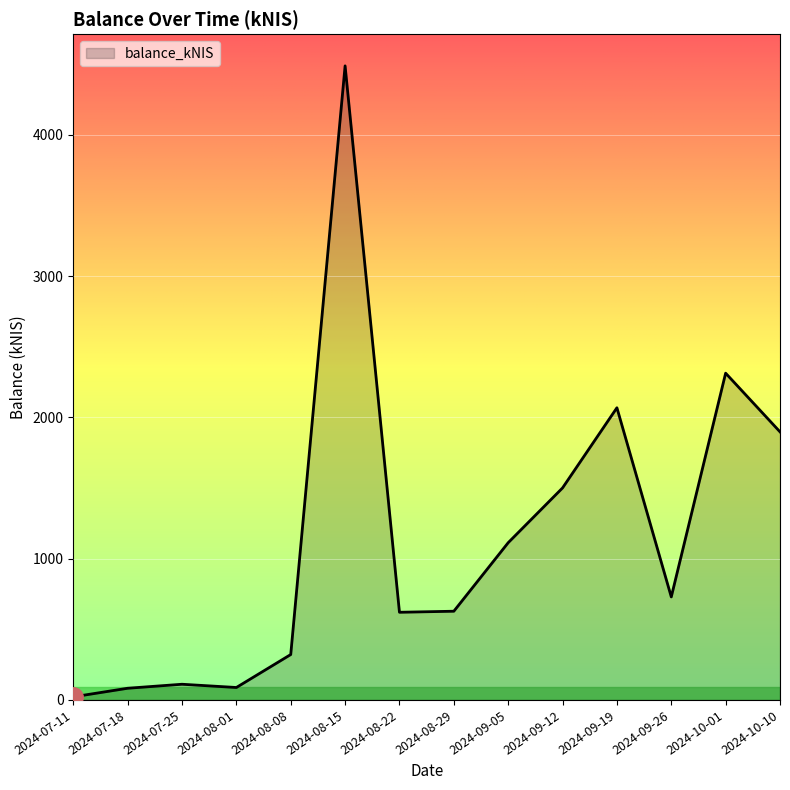

What is the change in value from 2024-08-01 to 2024-10-01?

+2225.1